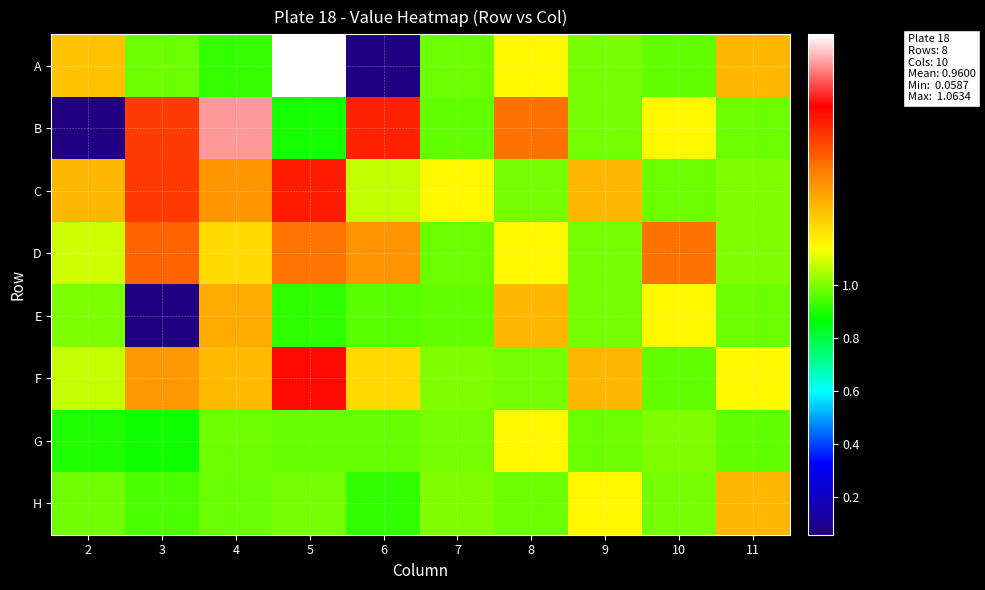

Which has a higher value, 7 or 4?

7